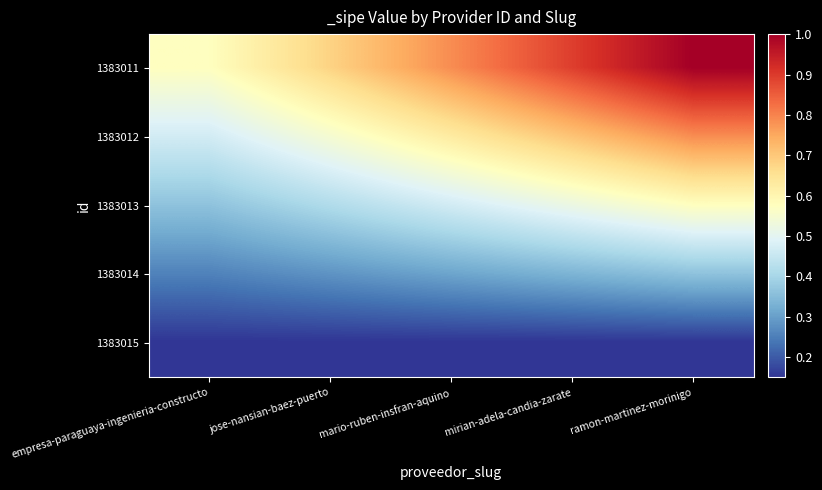

Which has a higher value, ramon-martinez-morinigo or mario-ruben-insfran-aquino?

ramon-martinez-morinigo